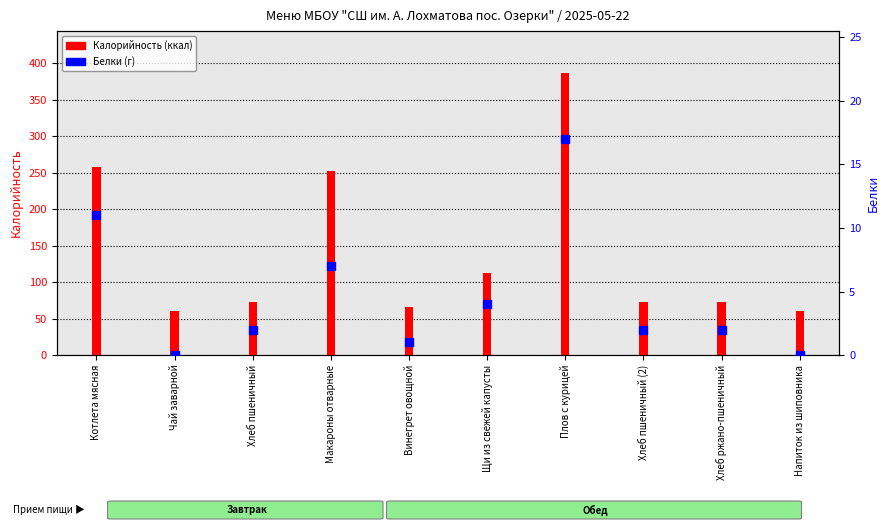

How many groups of bars are there?

10